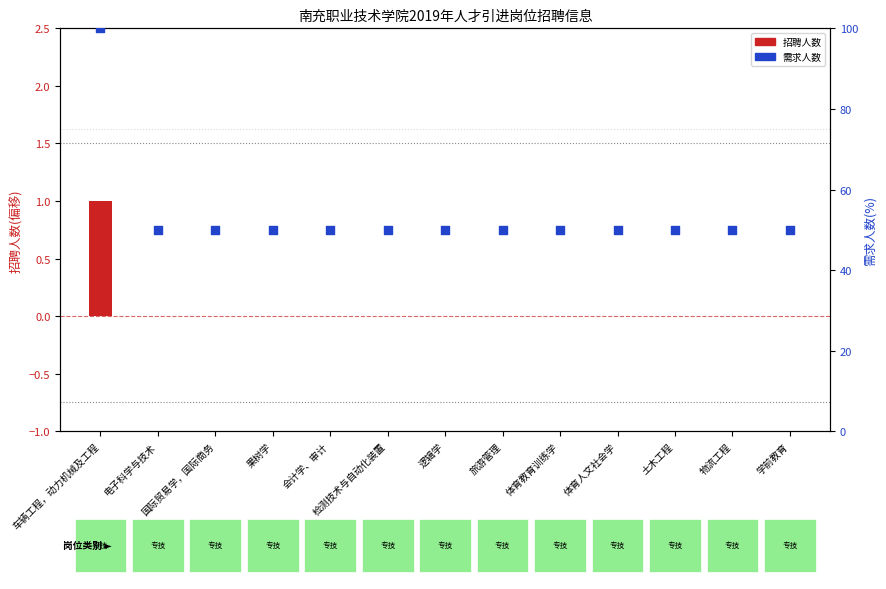

Which series has the largest total across all categories?

需求人数(百分比)